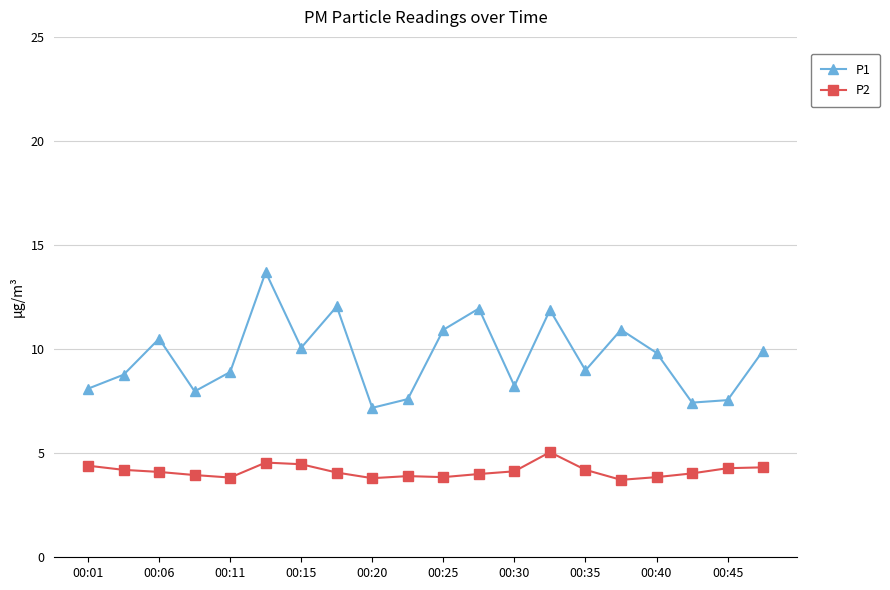

Which series has the widest spread of values?

P1